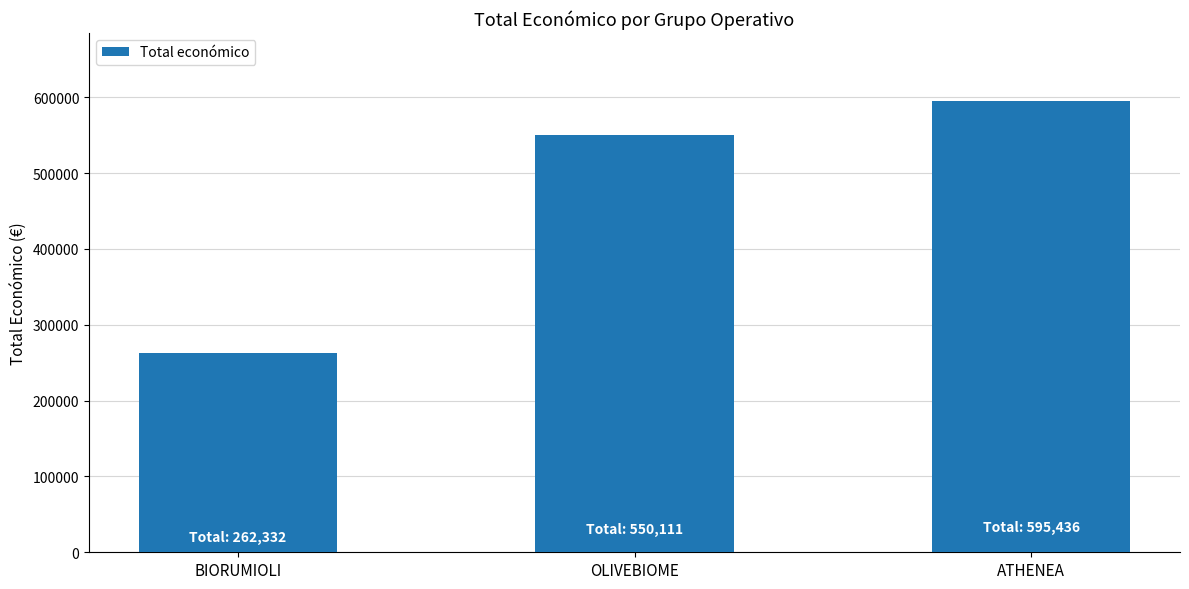

How many bars are there in total?

3